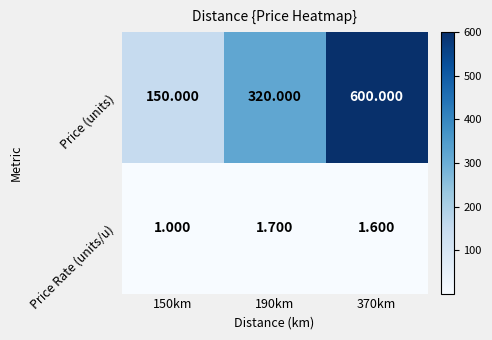

Which series has the widest spread of values?

Price (units)